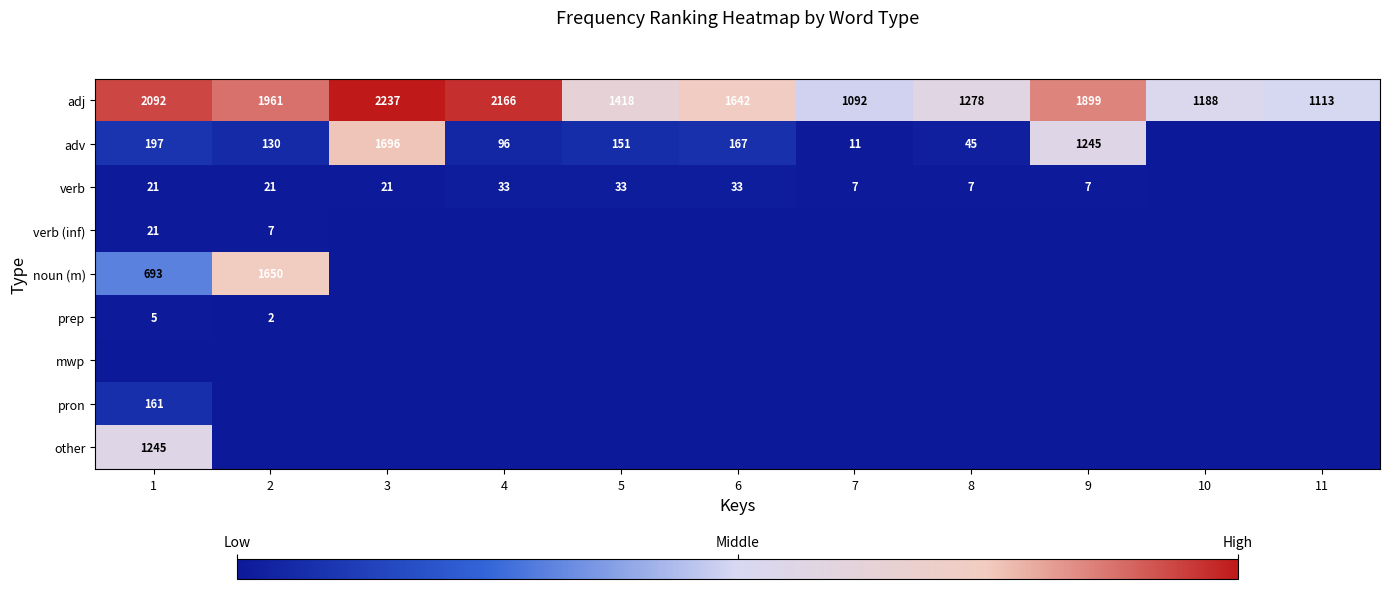

Is it true that verb (inf) equals 21 at 1?

True